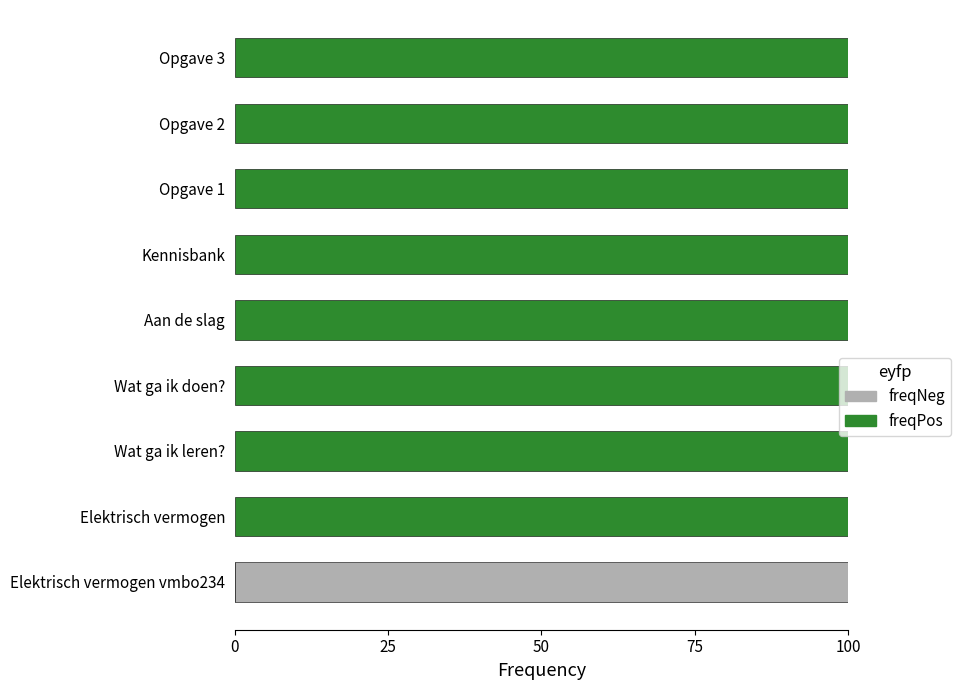

What is the sum of all freqPos values?

800.0